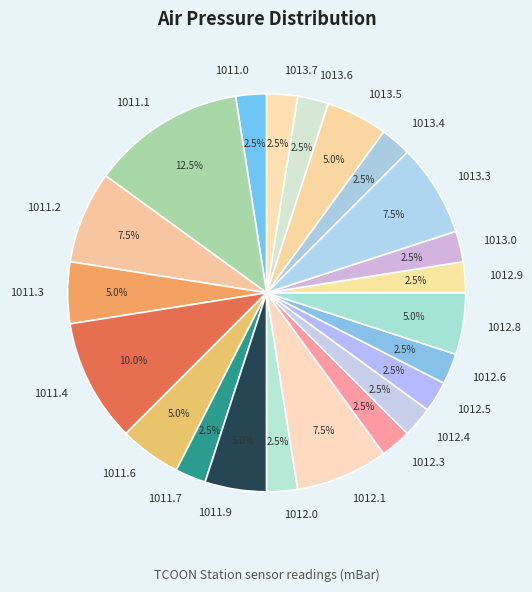

Which category has the biggest portion of the pie?

1011.1